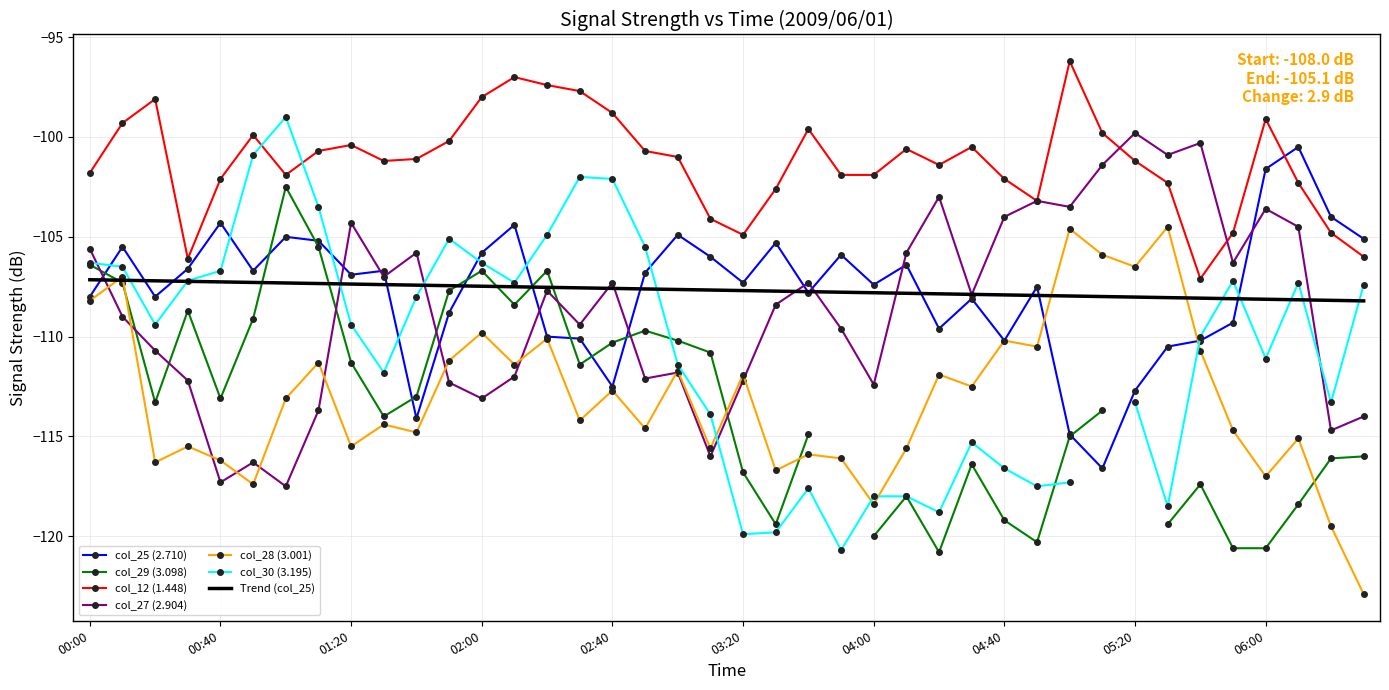

How many values in the col_27 (2.904) series are below -107?

24